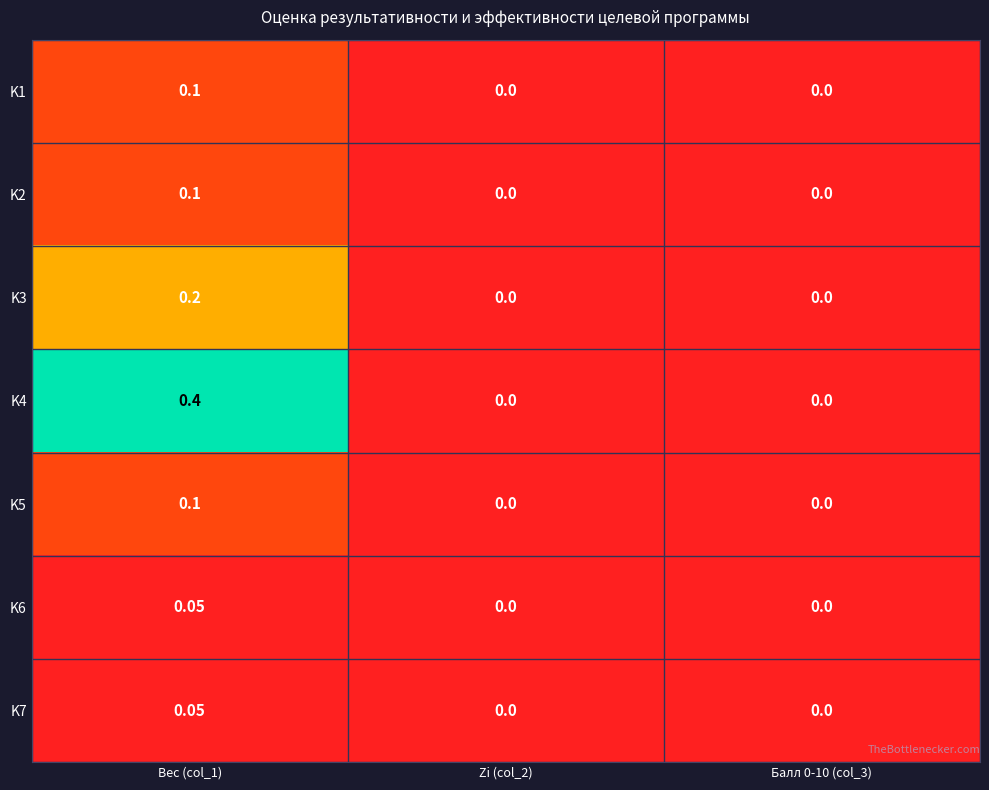

Is the value of K1 at Вес (col_1) greater than the value of K6 at Балл 0-10 (col_3)?

Yes